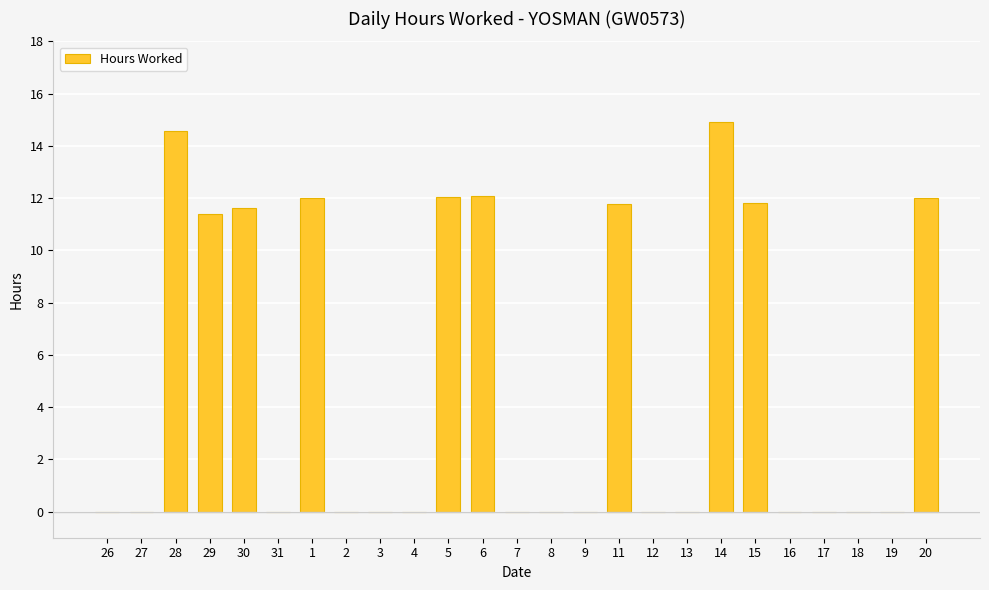

What is the sum of the values at 31 and 15?

11.8